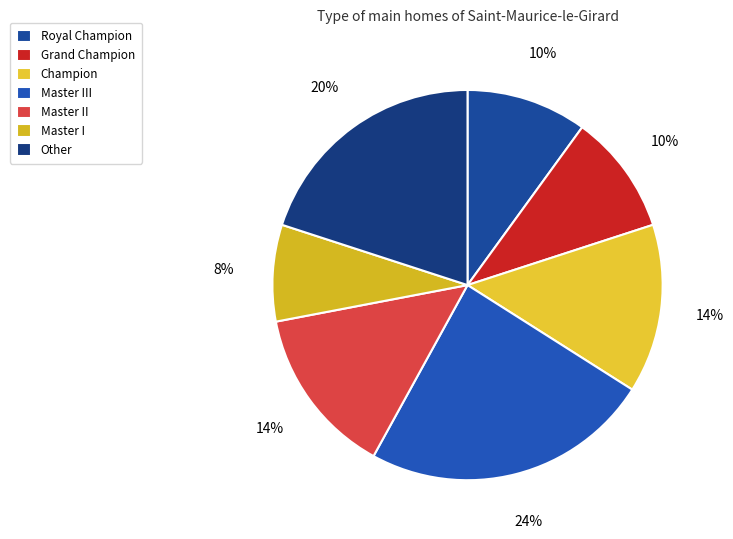

What percentage is the Master III slice, to the nearest percent?

24%